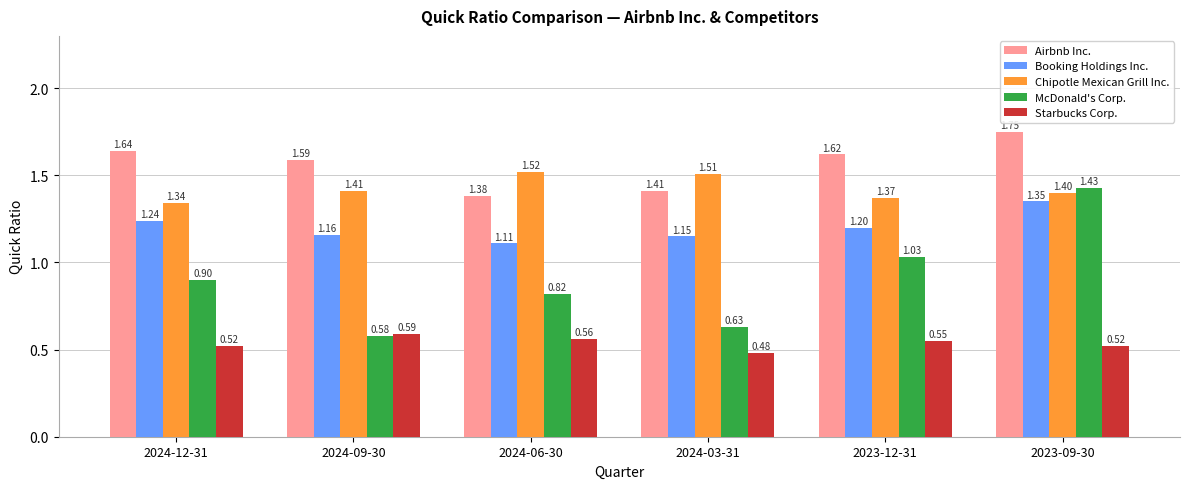

How many bars are there in total?

30